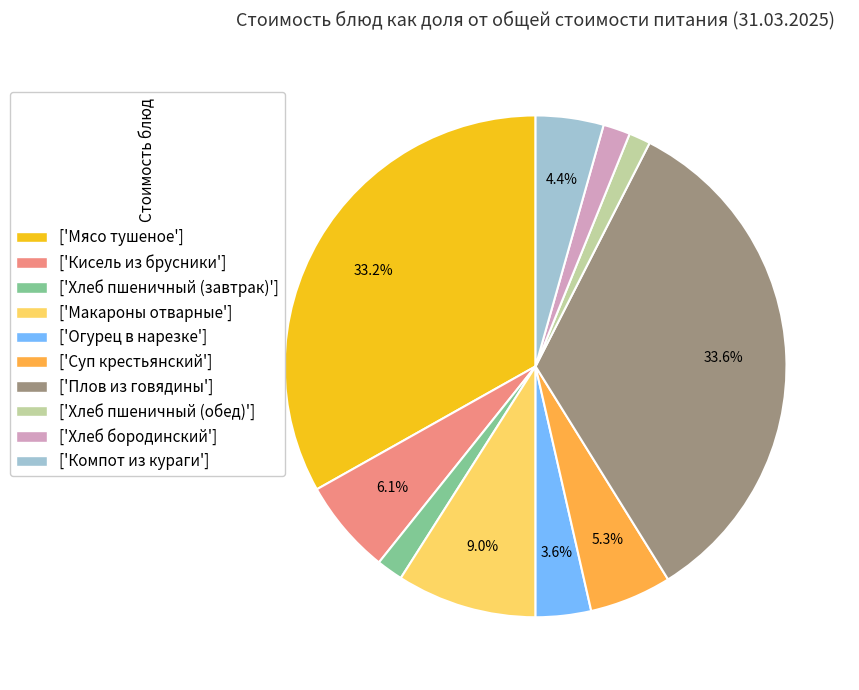

How much of the chart is everything except ['Макароны отварные']?

91.0%